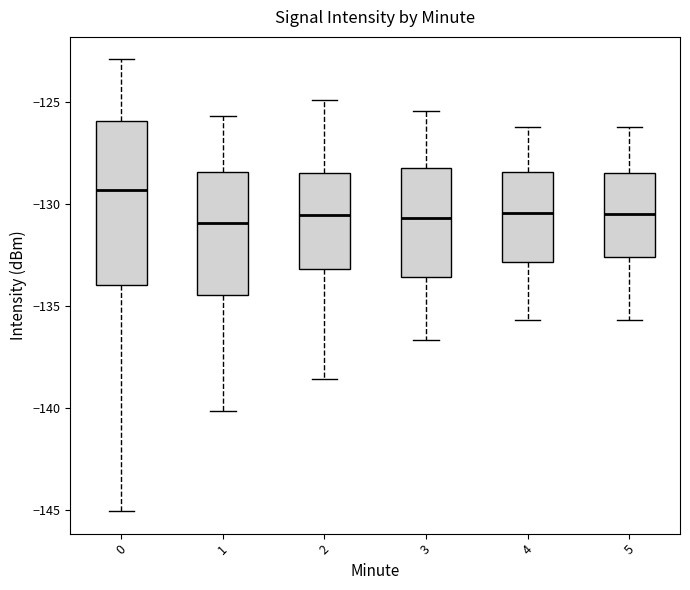

Comparing the boxes themselves (not the whiskers), which one is the tallest?

0